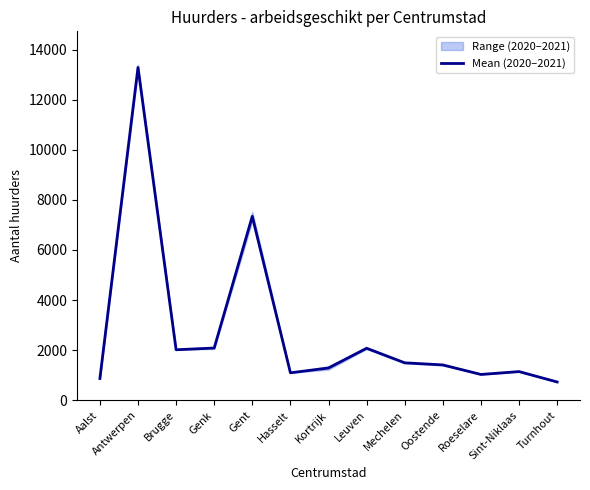

Is it true that the value at Kortrijk is 1289.5?

True